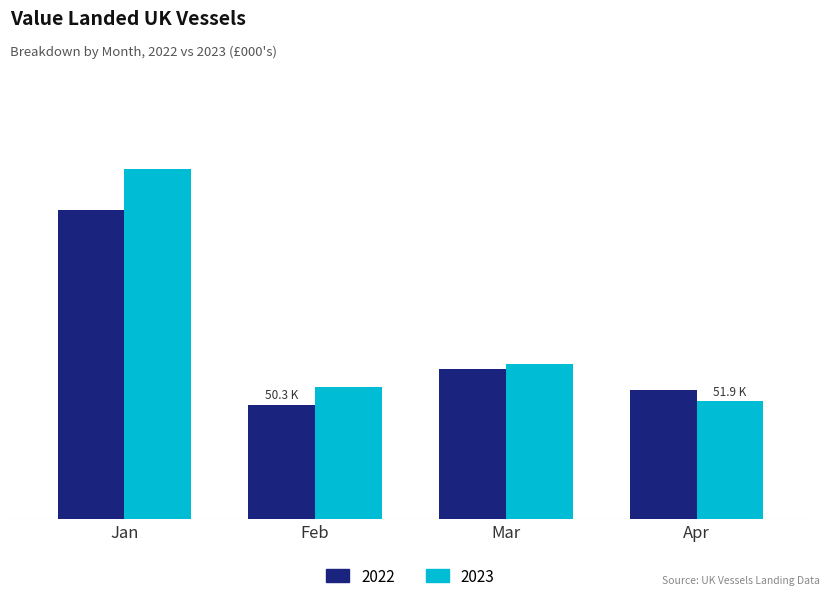

Rank the series by their maximum value, from lowest to highest.

2022, 2023